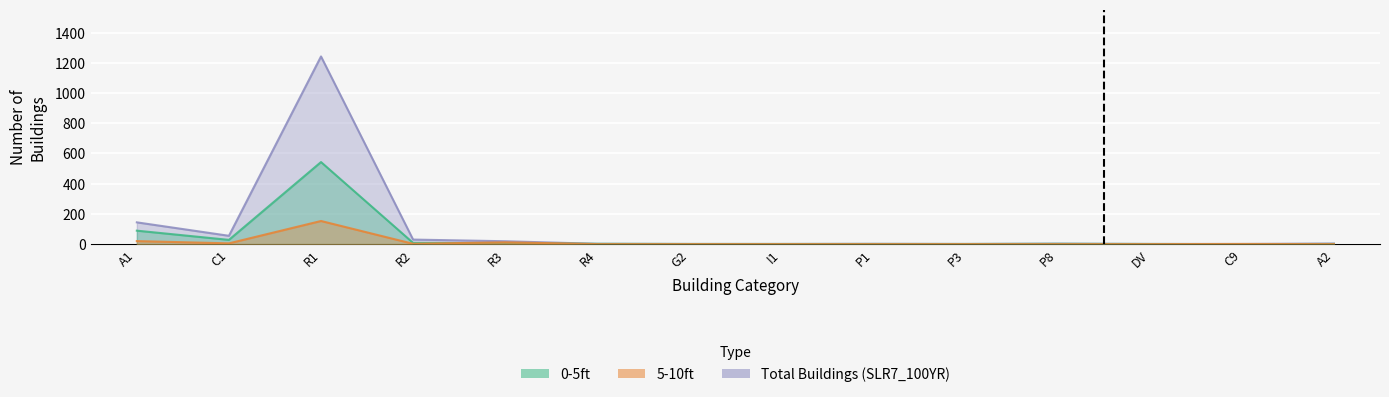

The 5-10ft series shows 0 at P8. True or false?

True